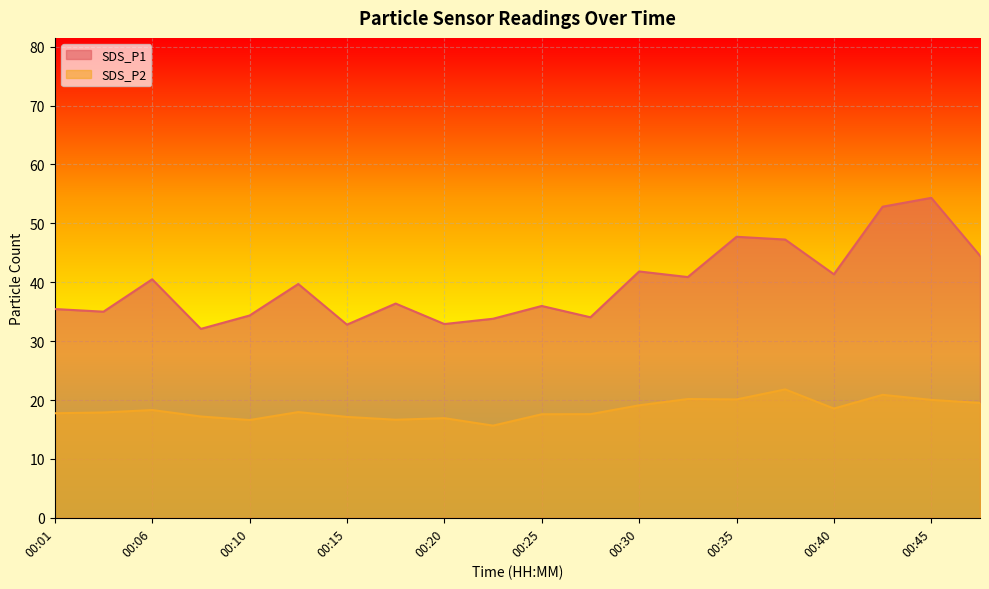

What is the value of the SDS_P1 point at the 10th from the left?

33.8